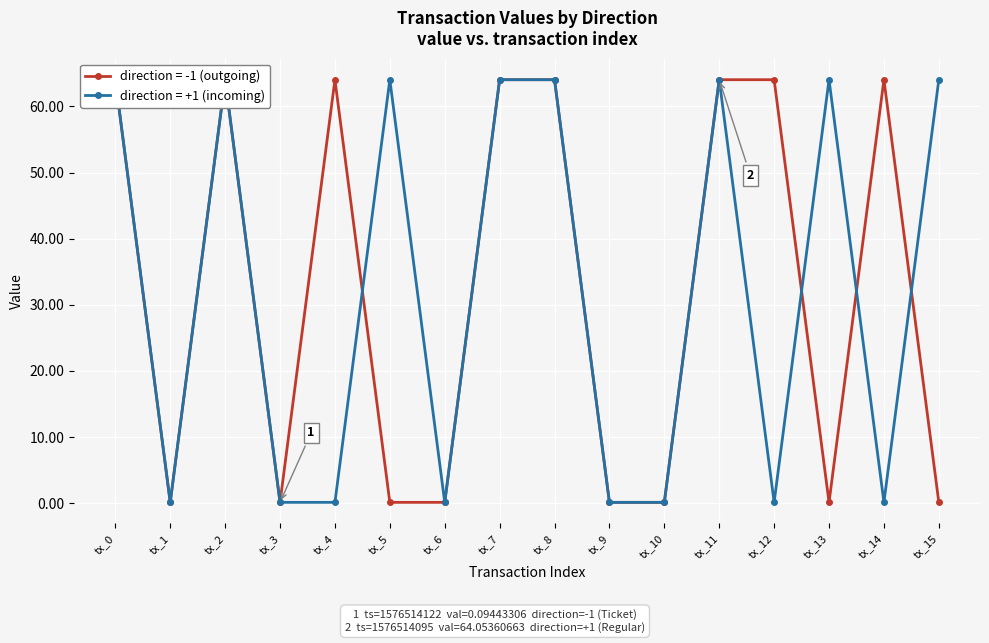

Count the number of data series in this chart.

2